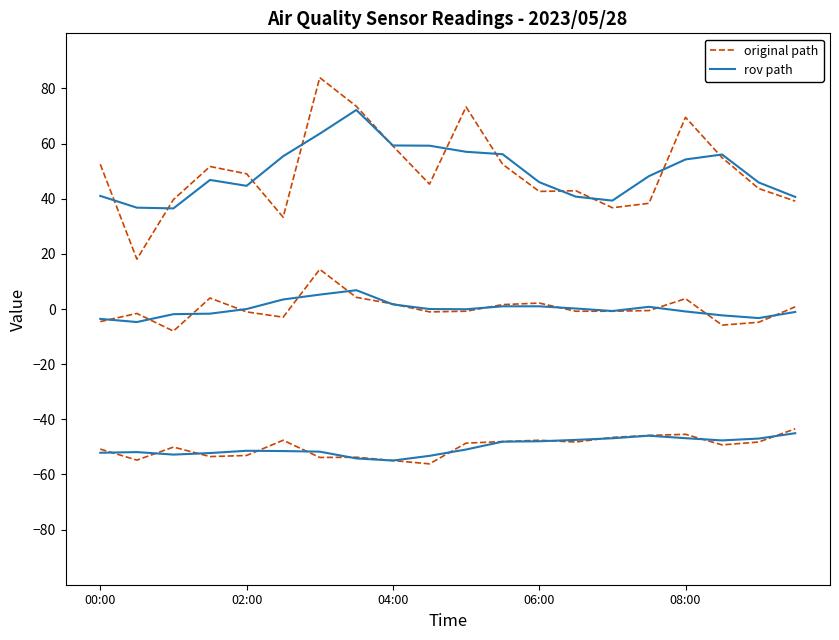

In rov path, how many points are lower than both neighbors (excluding endpoints)?

3